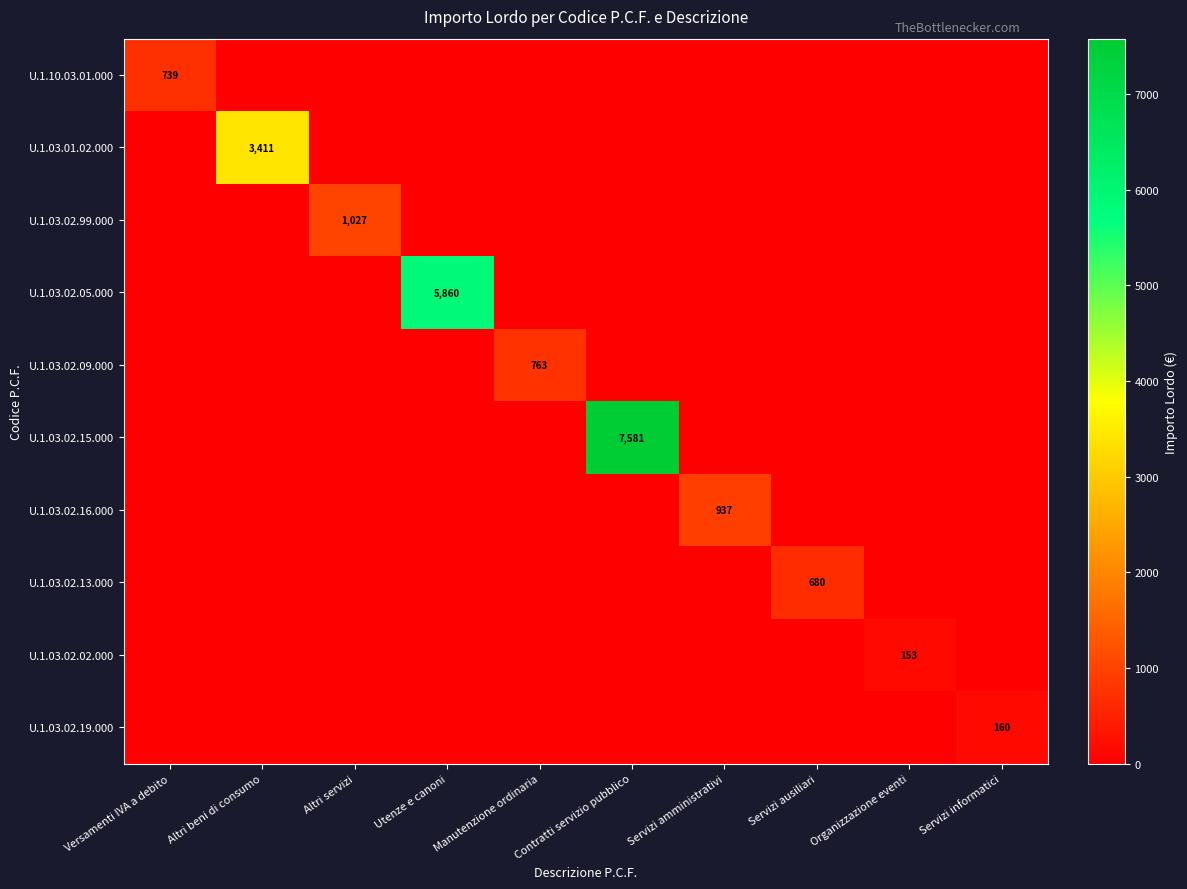

What is the highest value of the U.1.03.02.13.000 series?

680.1